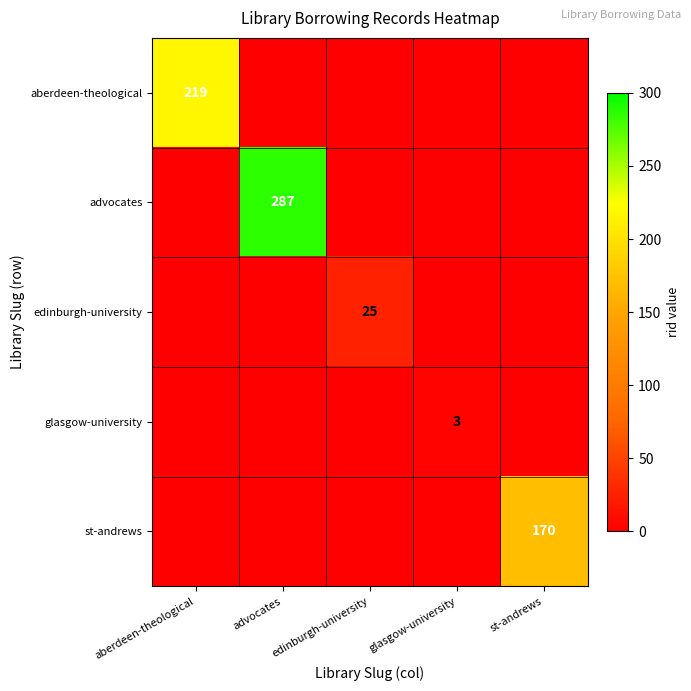

True or false: st-andrews has a value of 170 at st-andrews.

True